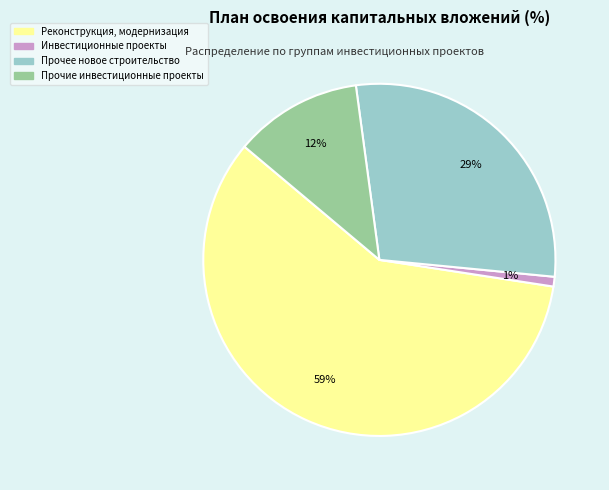

To the nearest percent, what is the difference between the Прочее новое строительство and Инвестиционные проекты slice percentages?

28%